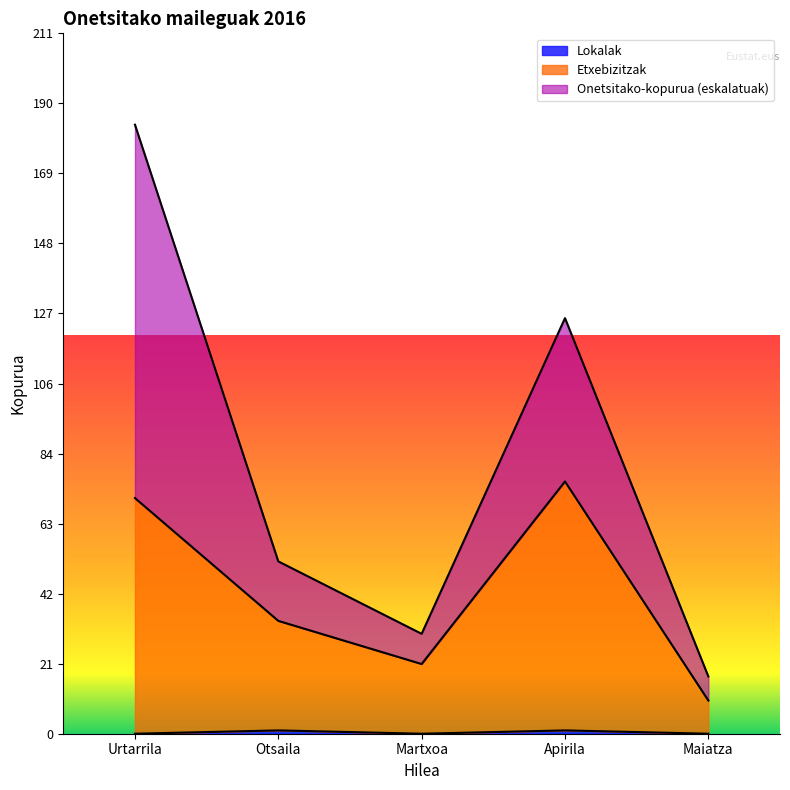

What is the total value across all series at Maiatza?

17.3